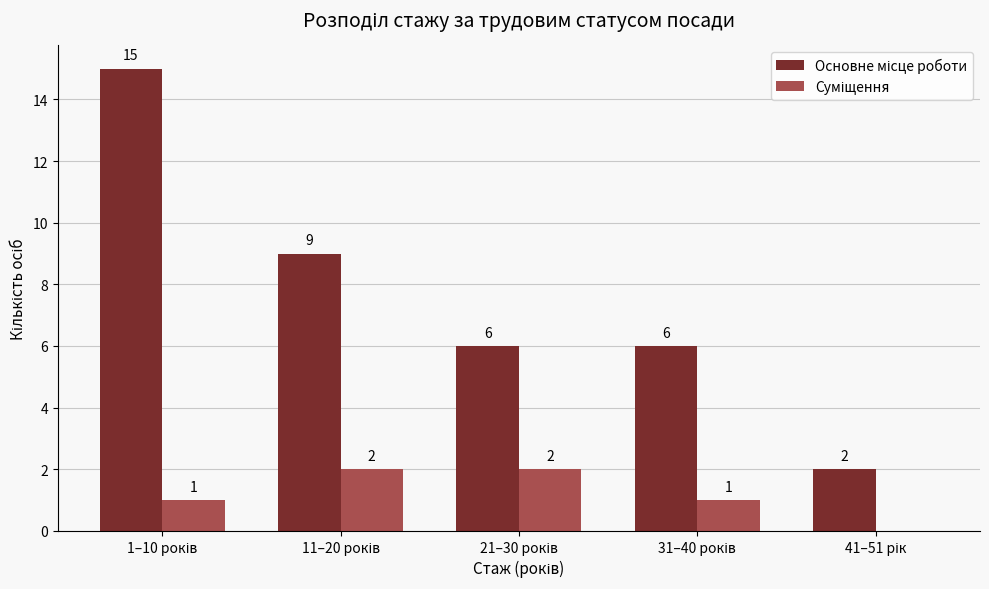

What is the greatest value displayed?

15